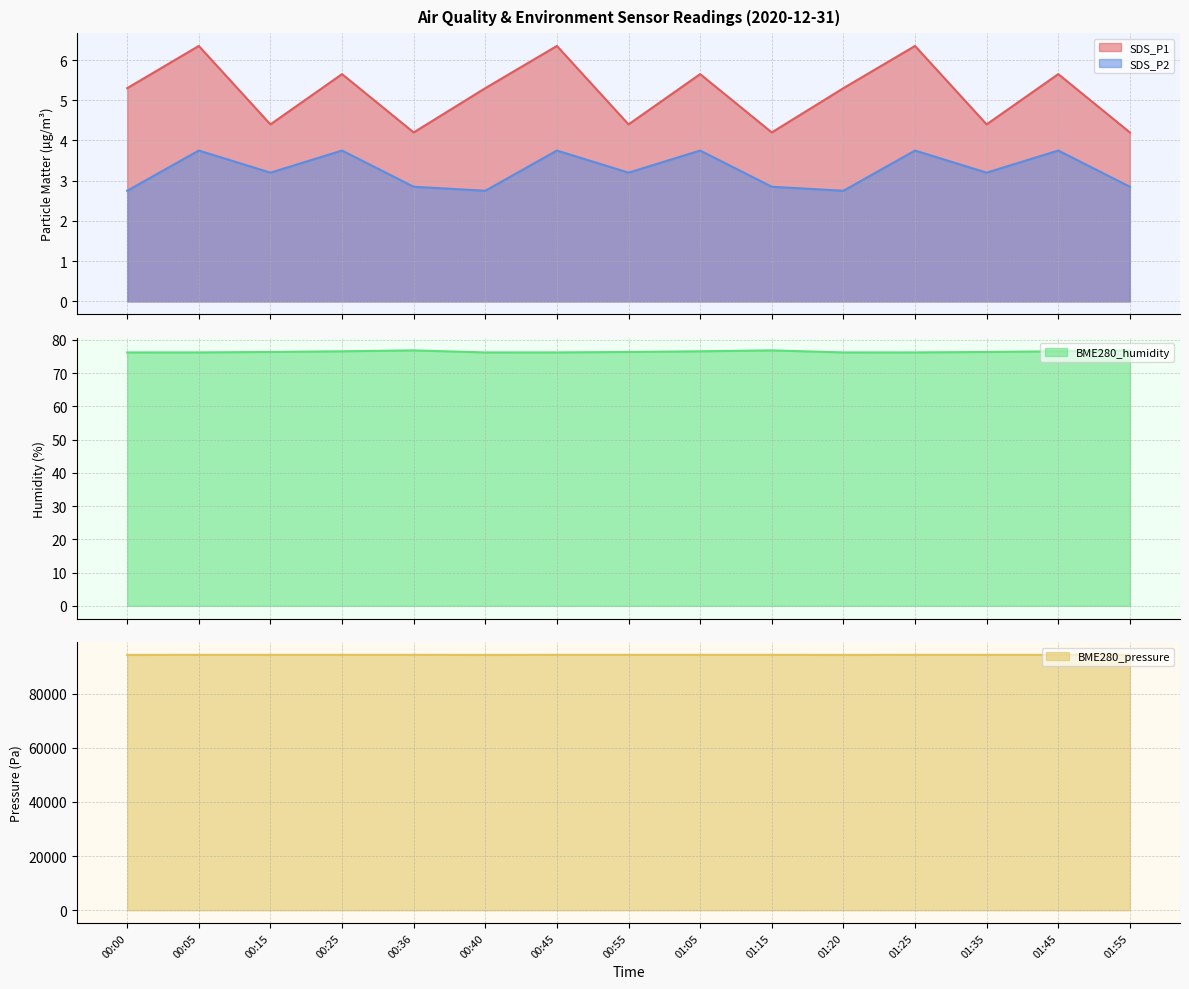

Which has a higher value, 00:40 or 00:00?

00:40